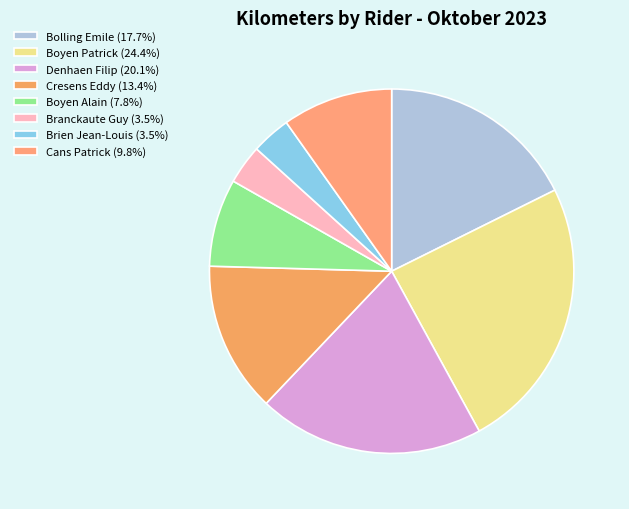

Combined, do Branckaute Guy and Cans Patrick account for over 50%?

No